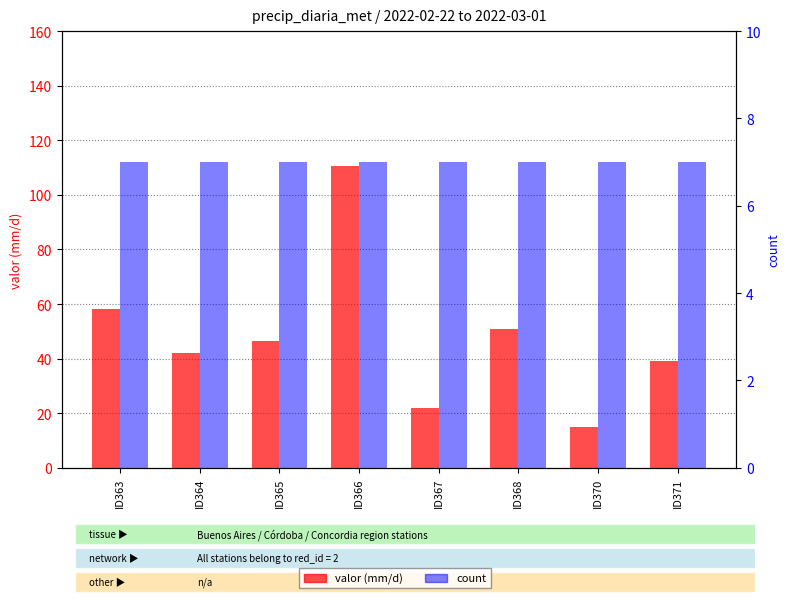

The value of count at ID368 is 3.5. True or false?

False